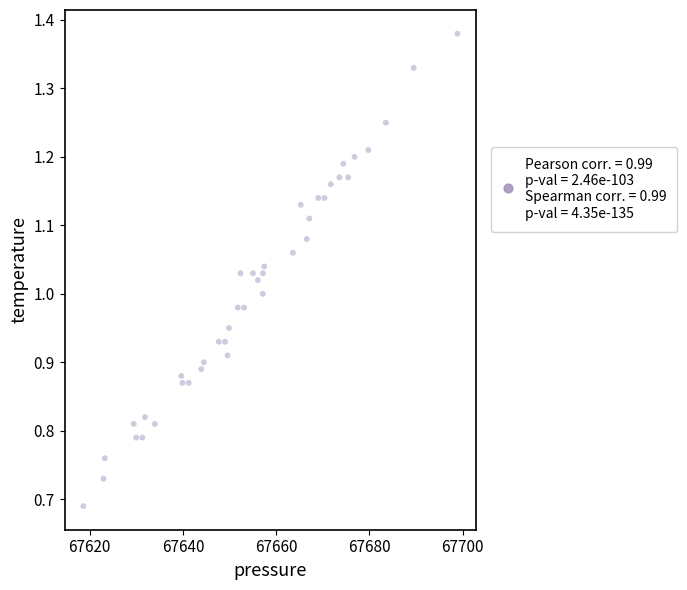

What is the range of X values (max minus min)?

80.3